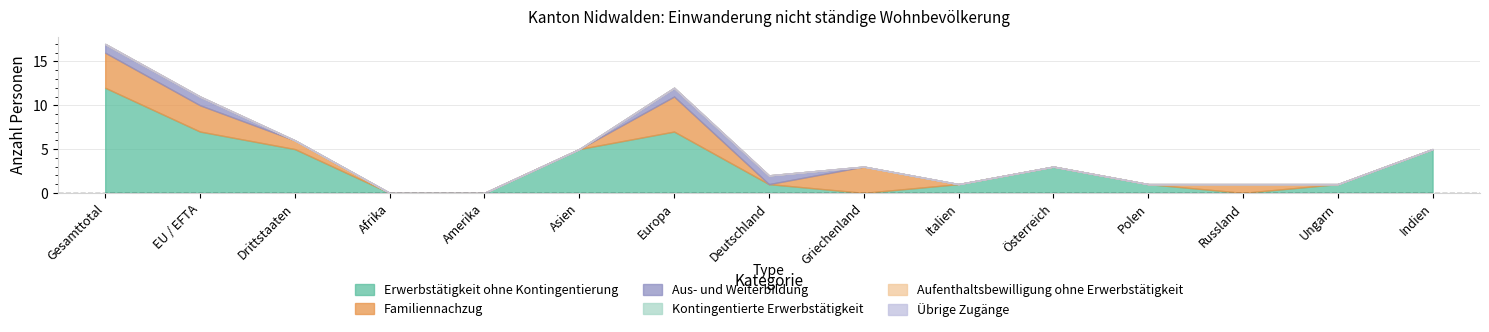

Which series changed the most between Amerika and Deutschland?

Erwerbstätigkeit ohne Kontingentierung